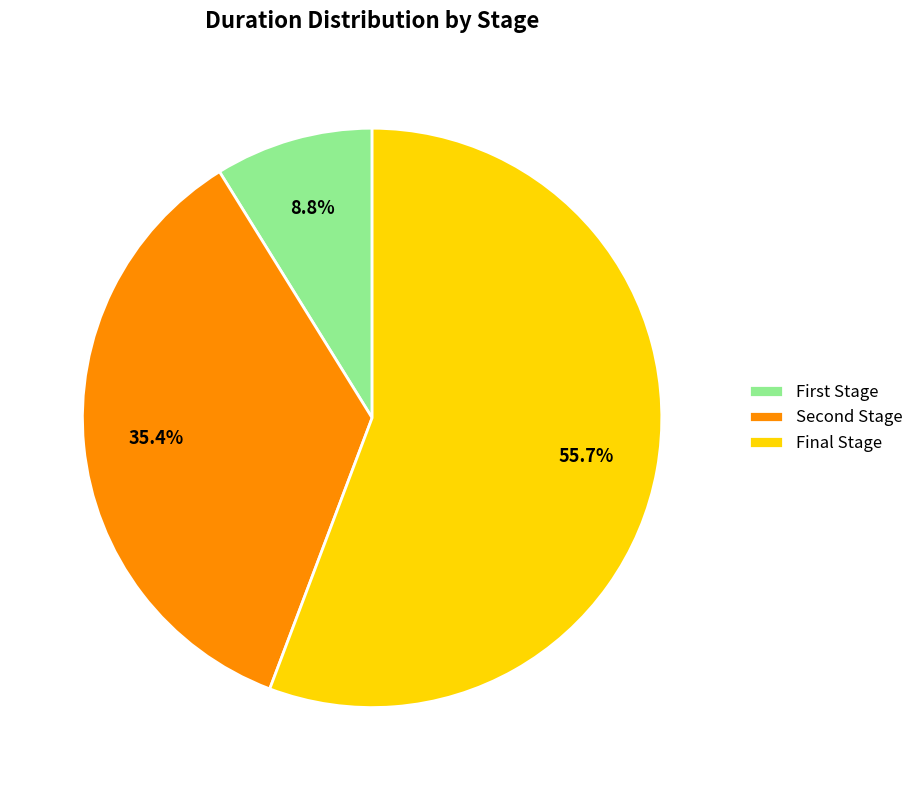

Which category accounts for the majority?

Final Stage